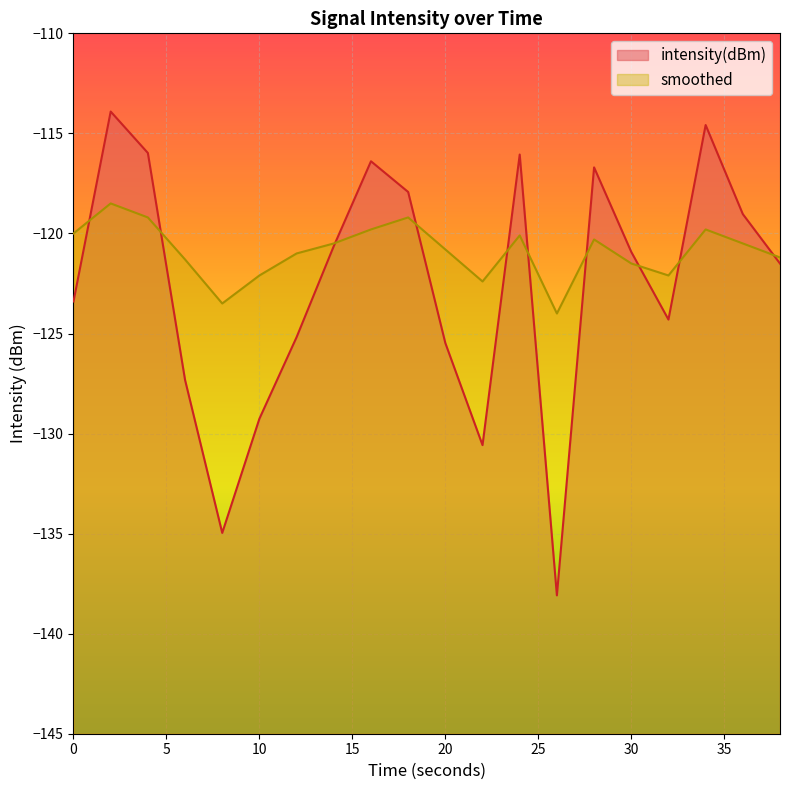

Rank the series at 14 from lowest to highest value.

intensity(dBm), smoothed